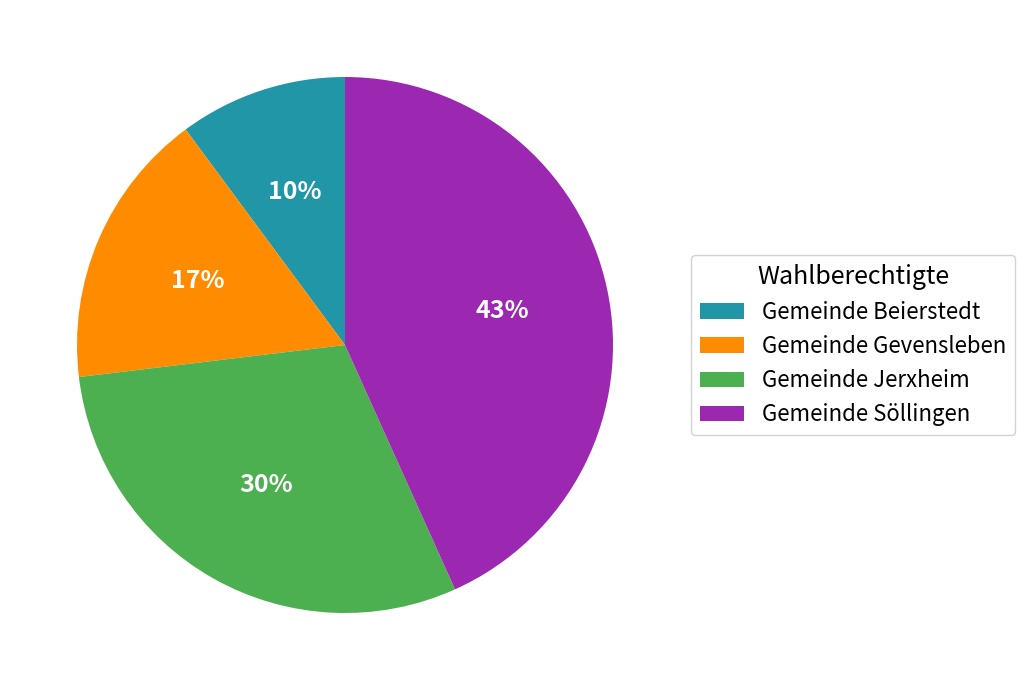

True or false: Gemeinde Beierstedt accounts for 10% of the total.

True